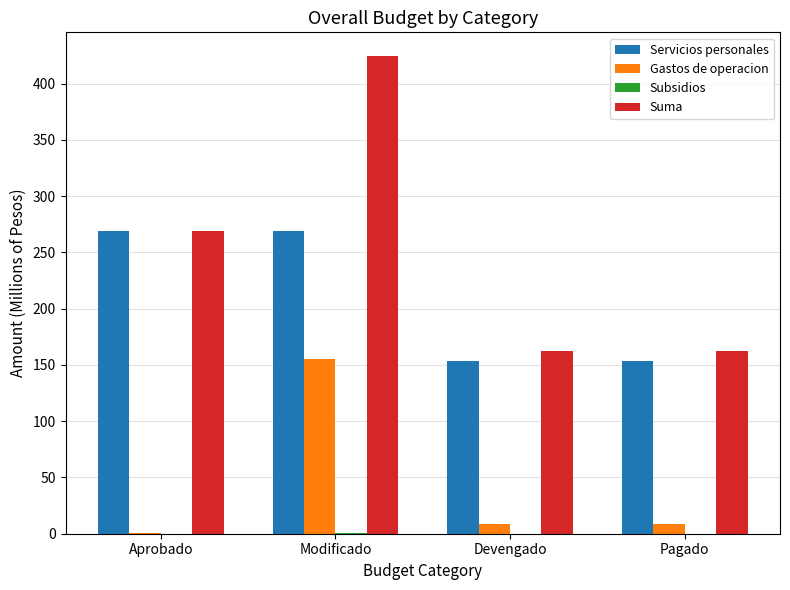

Which series has the largest range (max minus min)?

Suma